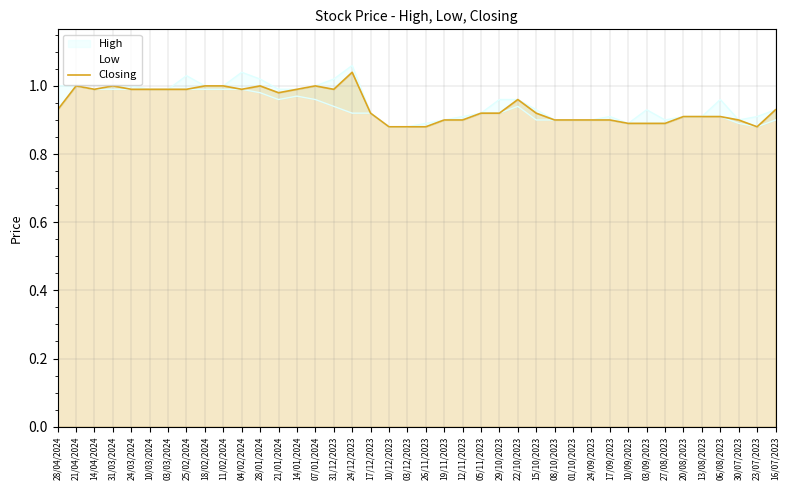

How many interior local valleys (lower than both neighbors) does the data have?

5